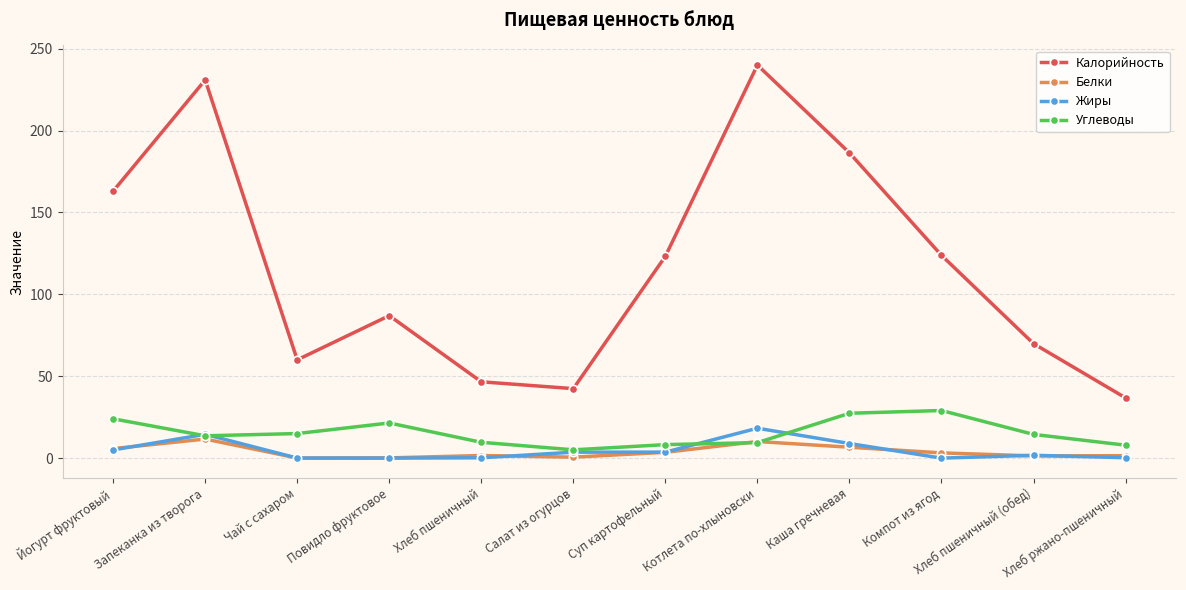

What are all the series names shown in the legend?

Калорийность, Белки, Жиры, Углеводы